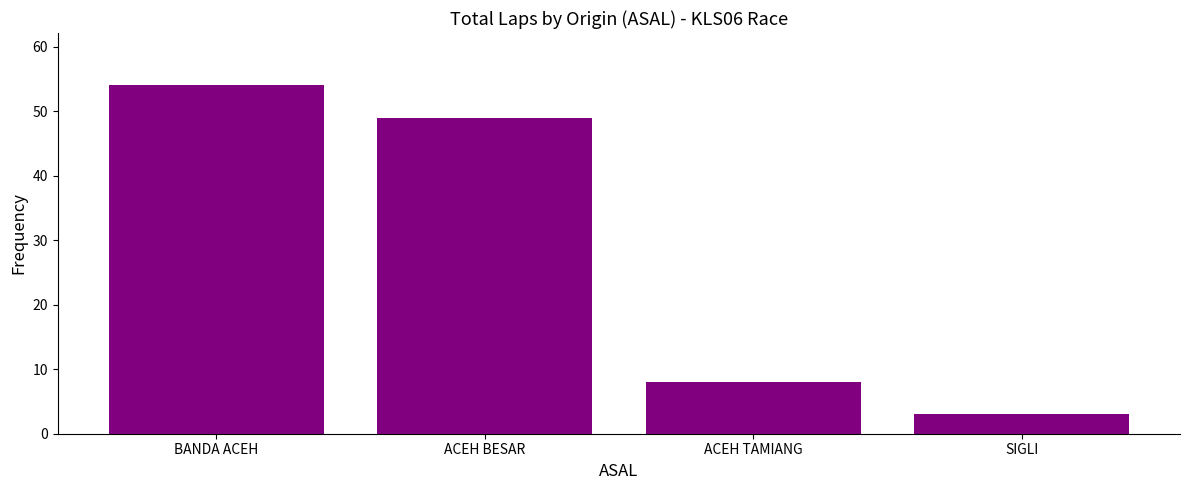

What is the value of the 1st bar from the left?

54